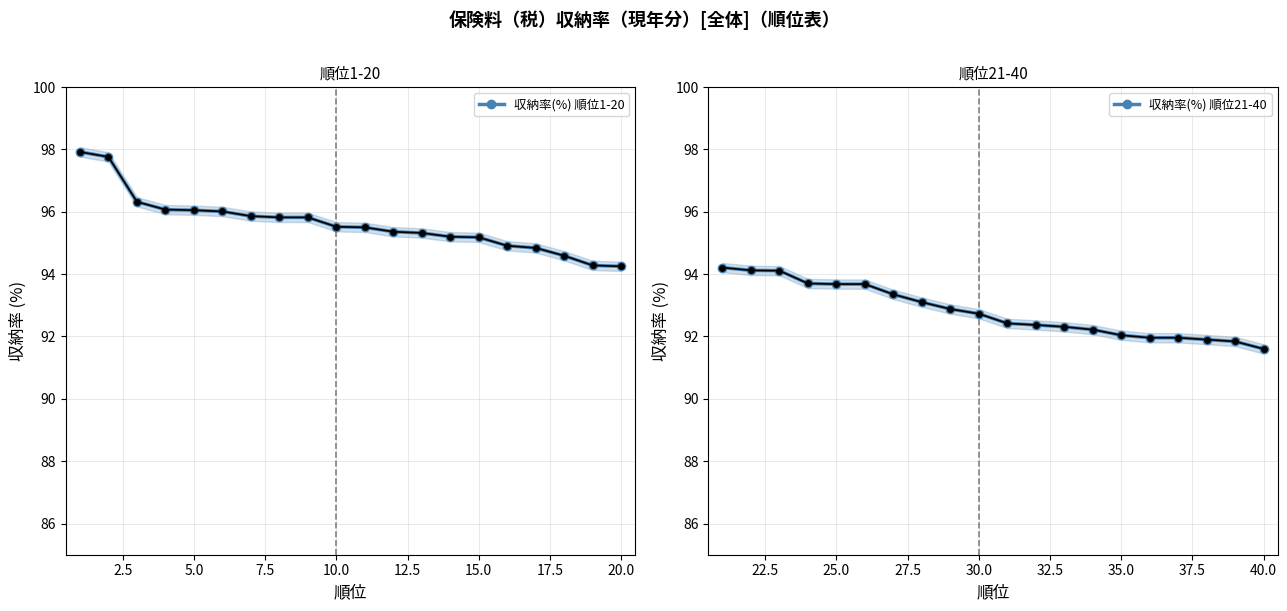

What is the average value of the 収納率(%) 順位21-40 series?

92.8